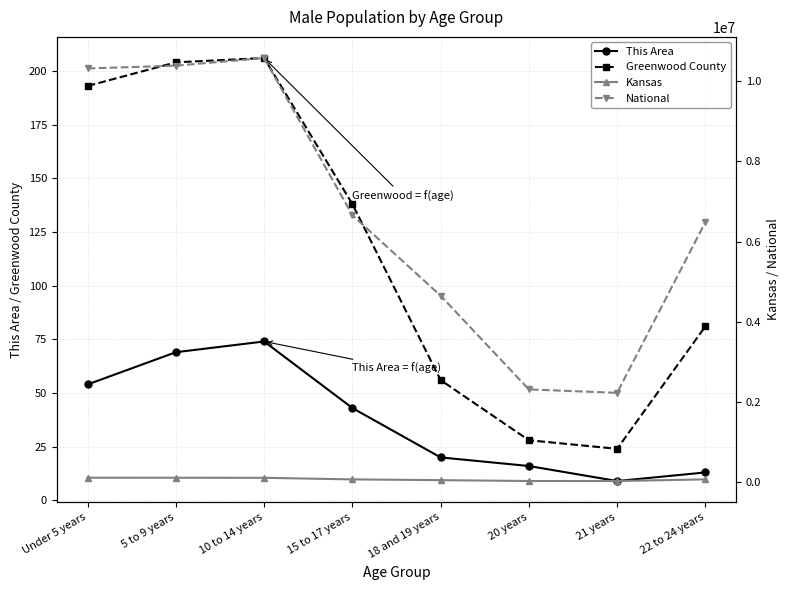

True or false: This Area has a value of 69 at 5 to 9 years.

True